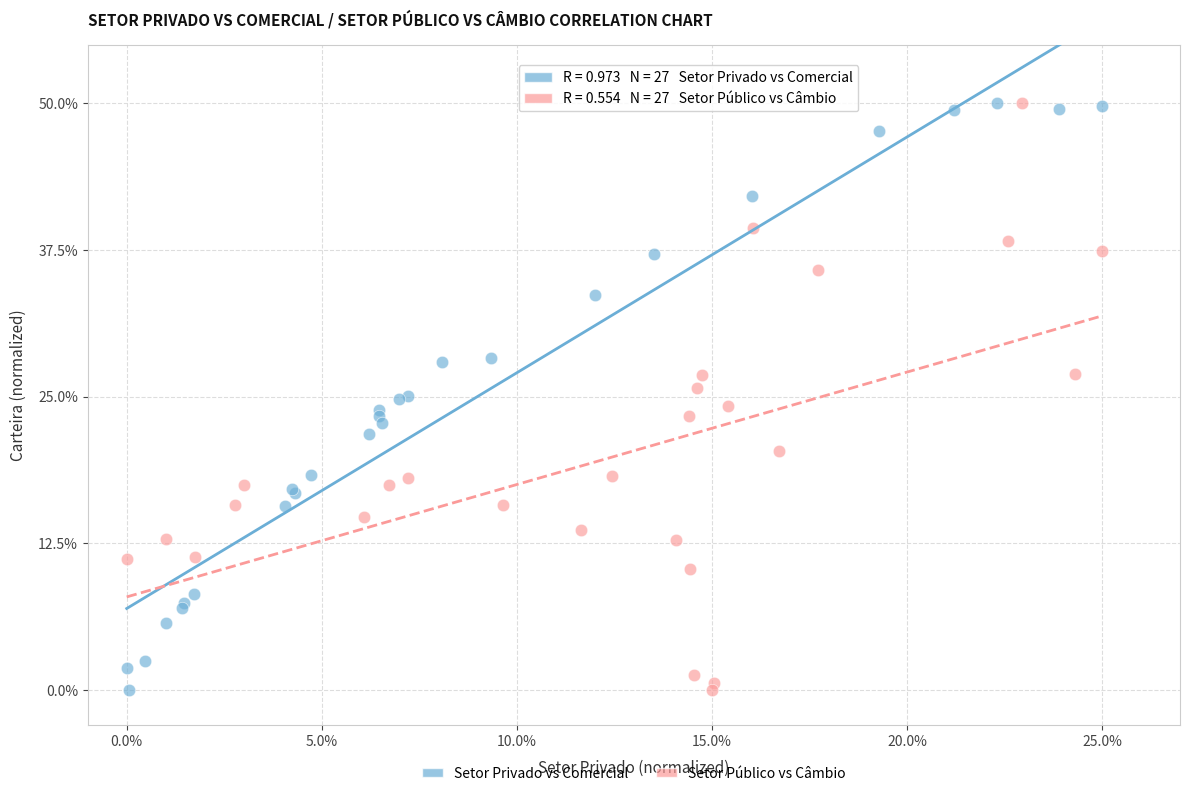

What are all the series names shown in the legend?

Setor Privado vs Comercial, Setor Público vs Câmbio